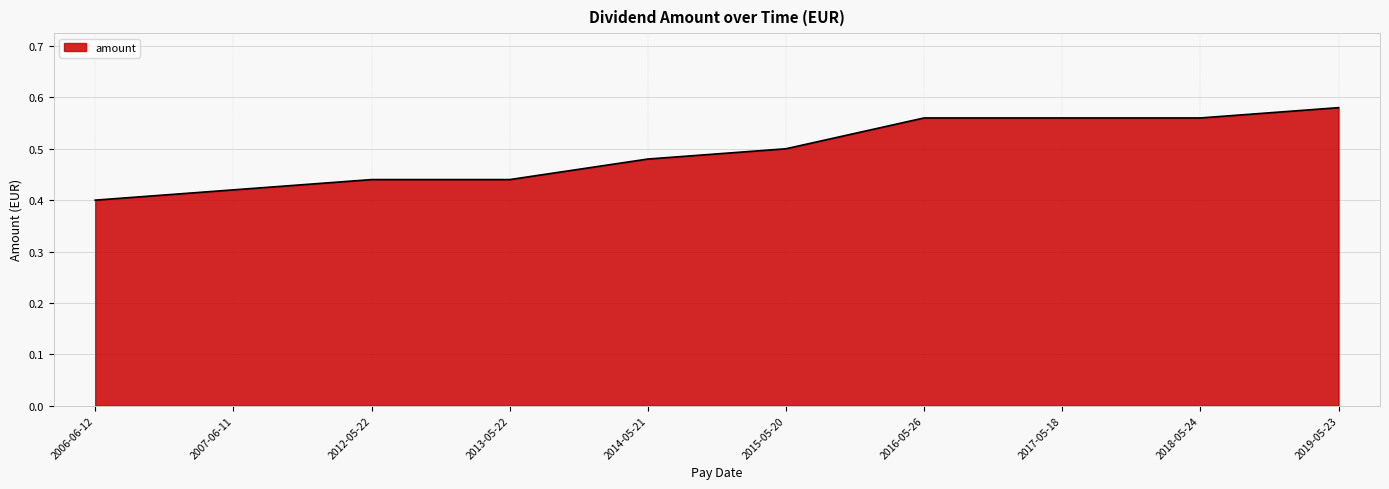

What is the difference between the values at 2012-05-22 and 2018-05-24?

0.1